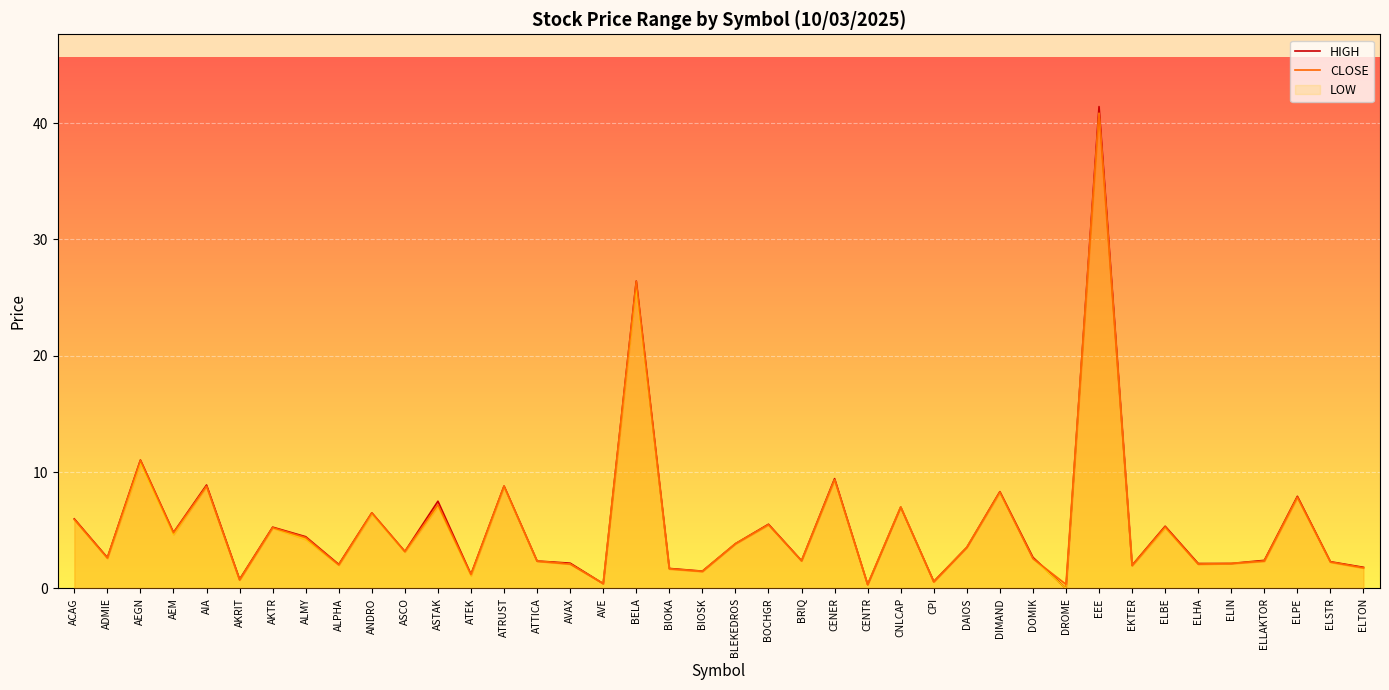

Rank the categories by HIGH value from lowest to highest.

DROME, CENTR, AVE, CPI, AKRIT, ATEK, BIOSK, BIOKA, ELTON, EKTER, ALPHA, ELHA, ELIN, AVAX, ELSTR, ATTICA, BRIQ, ELLAKTOR, ADMIE, DOMIK, ASCO, DAIOS, BLEKEDROS, ALMY, AEM, AKTR, ELBE, BOCHGR, ACAG, ANDRO, CNLCAP, ASTAK, ELPE, DIMAND, ATRUST, AIA, CENER, AEGN, BELA, EEE